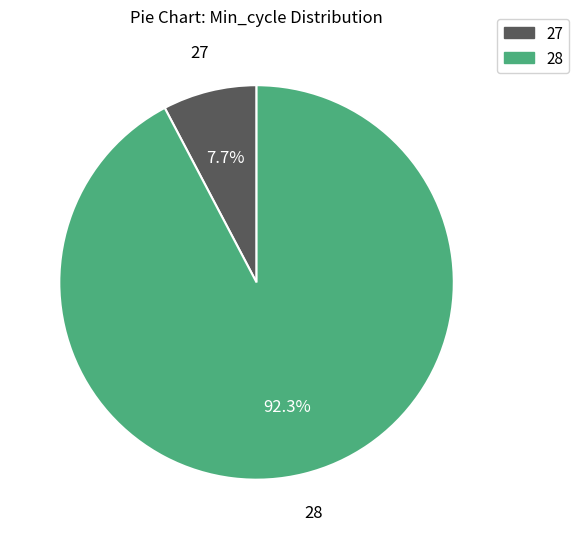

Is there any slice that represents more than half of the pie?

Yes